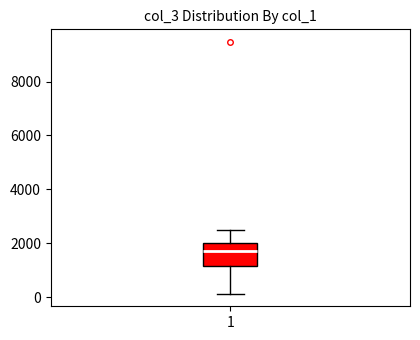

Where does the median line of the box at x = 1 sit on the y-axis? The values are not printed on the chart, so give them approximately, as read against the axis.

1800